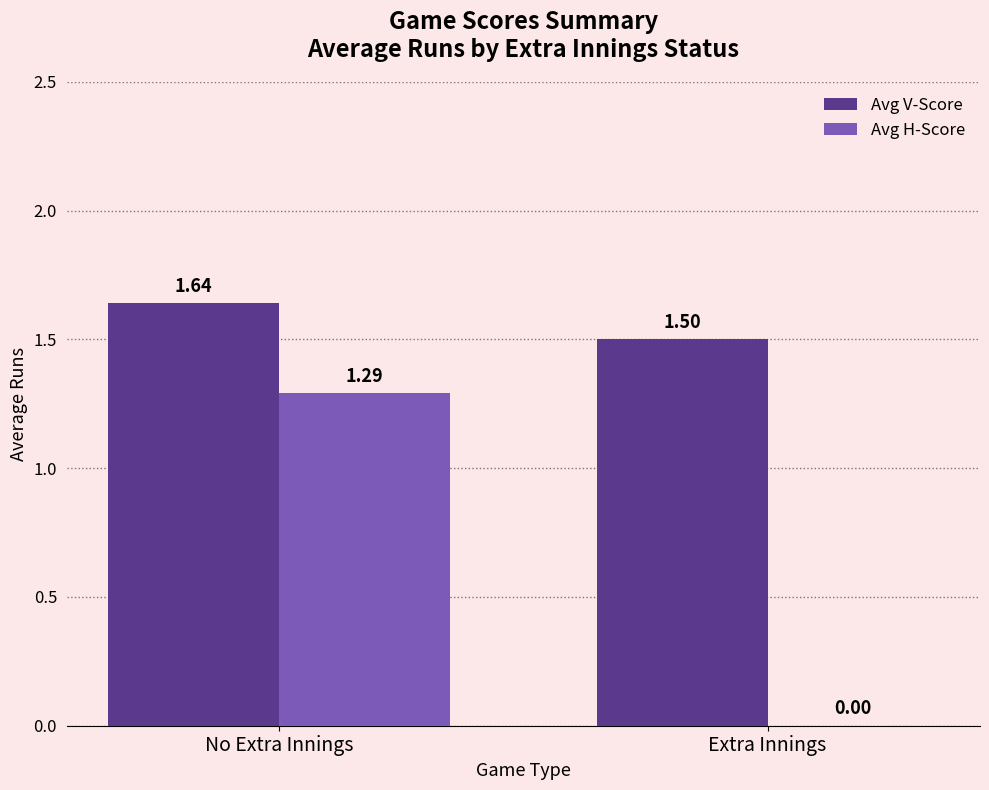

What is the sum of all Avg V-Score values?

3.1